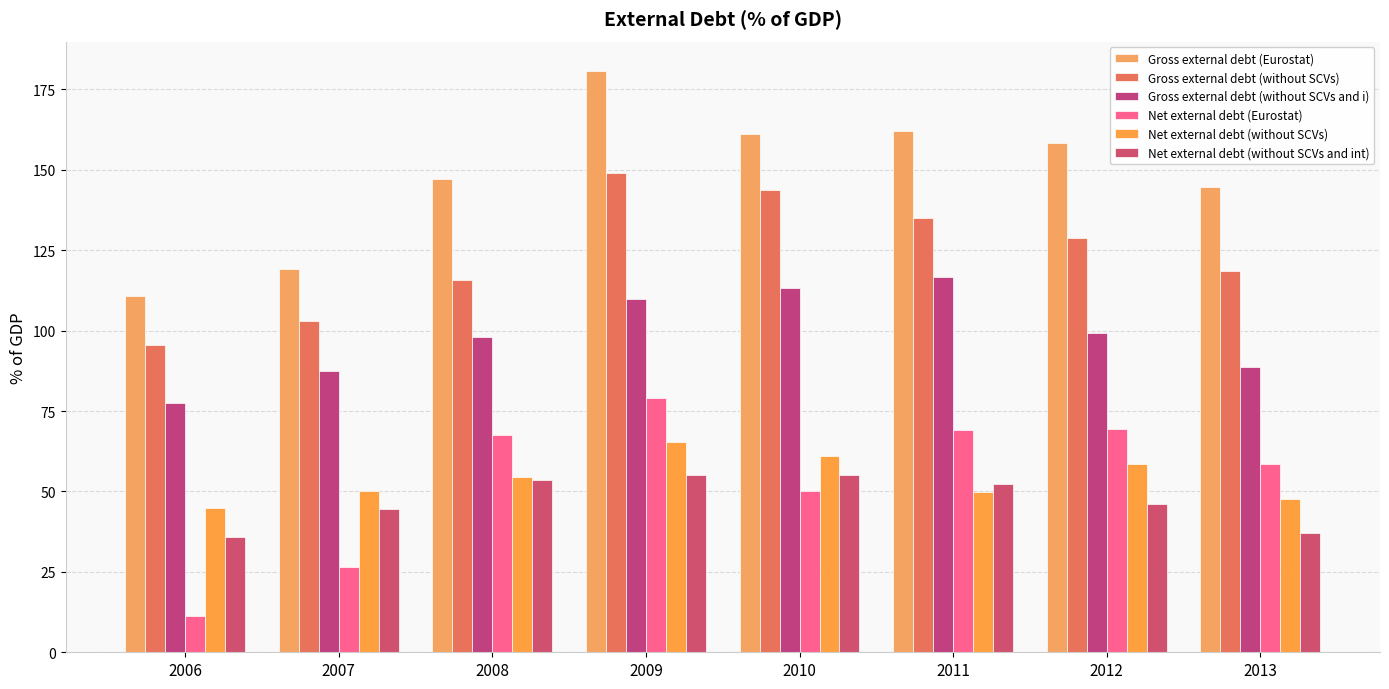

How many distinct data groups are displayed?

6